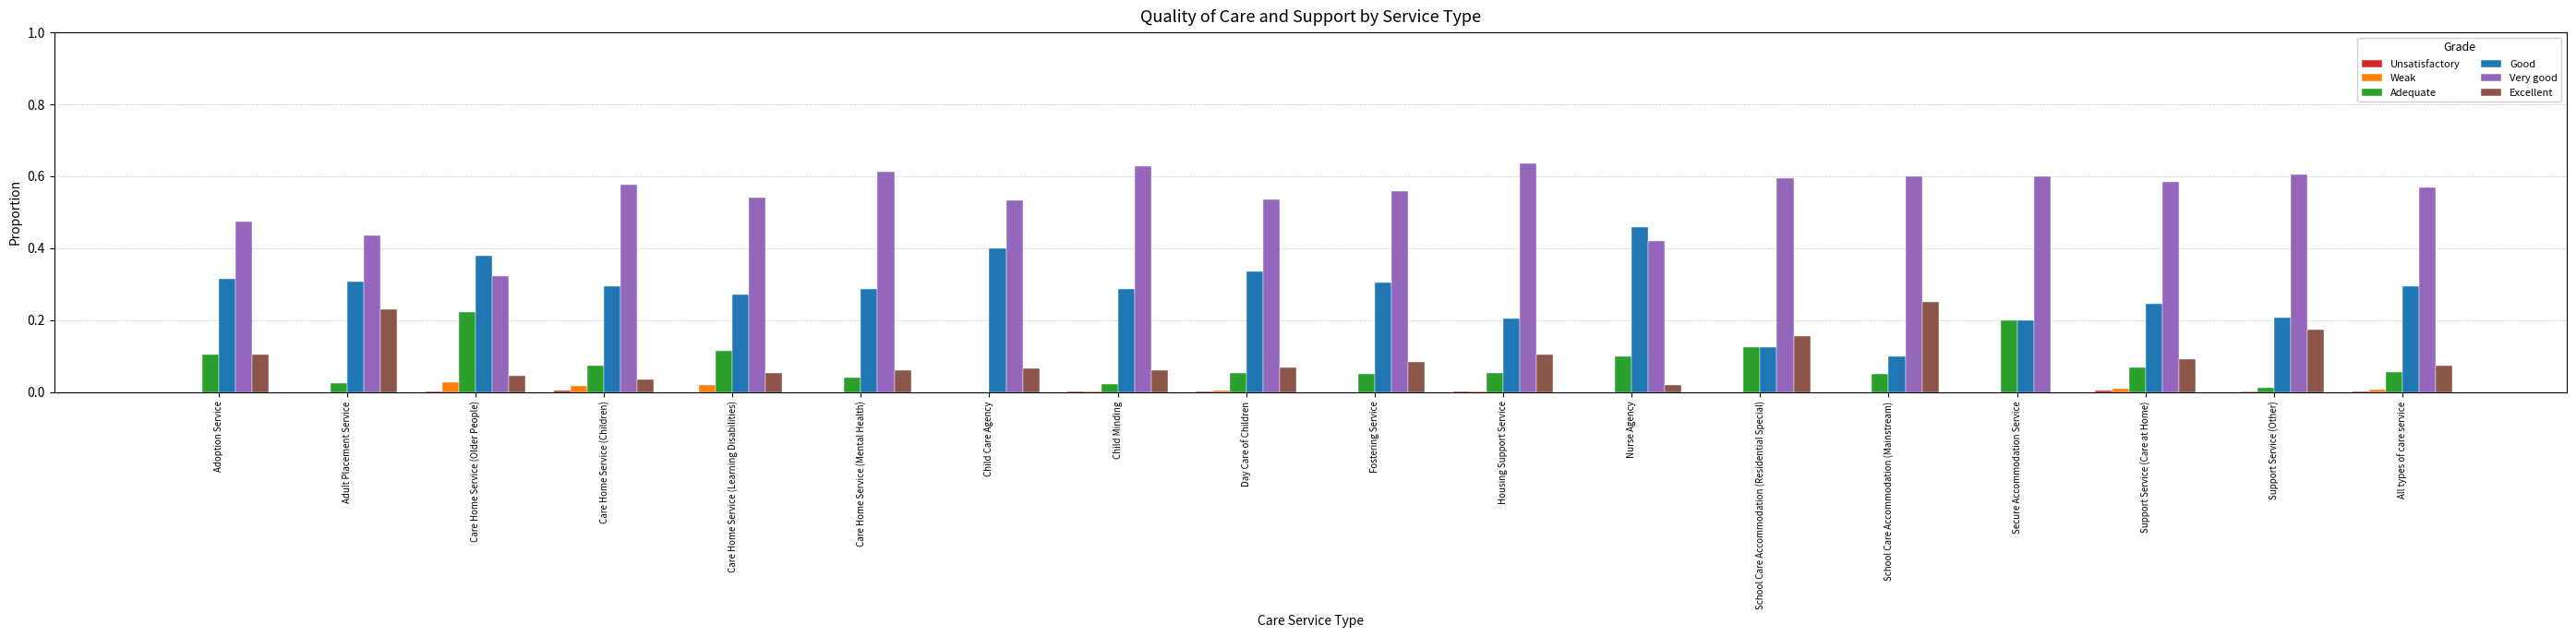

The value of Excellent at Support Service (Other) is 0.1. True or false?

False